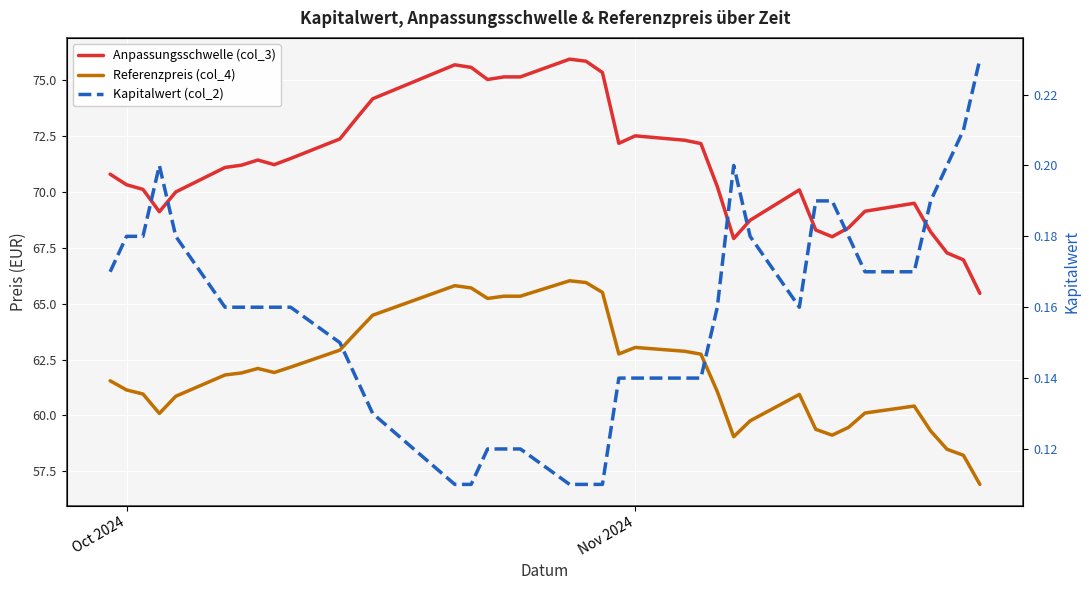

True or false: Anpassungsschwelle (col_3) and Kapitalwert (col_2) cross at least once.

False